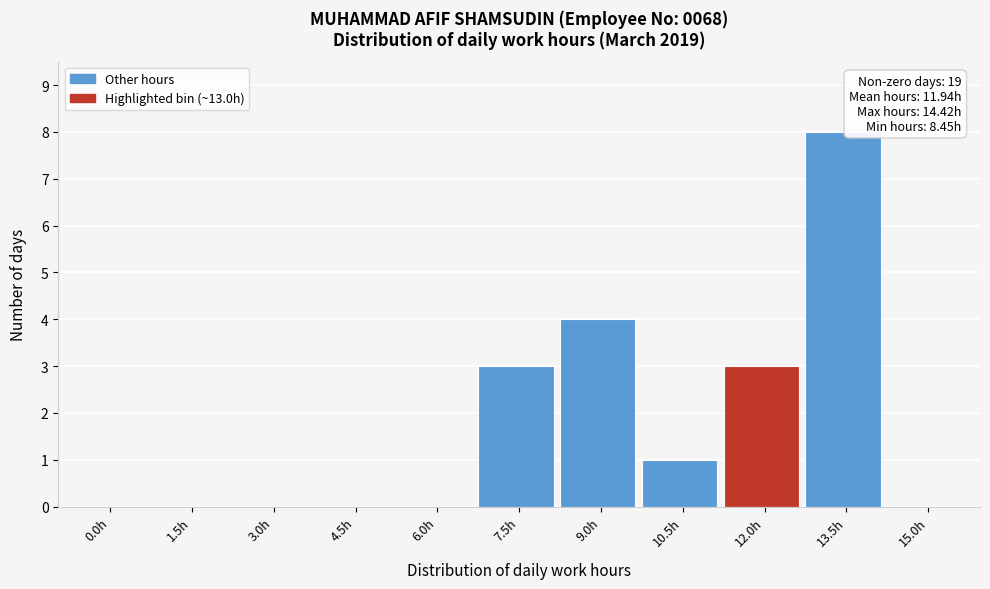

Reading right to left, transcribe all the data shown in this chart.

15.0h=0	13.5h=8	12.0h=3	10.5h=1	9.0h=4	7.5h=3	6.0h=0	4.5h=0	3.0h=0	1.5h=0	0.0h=0